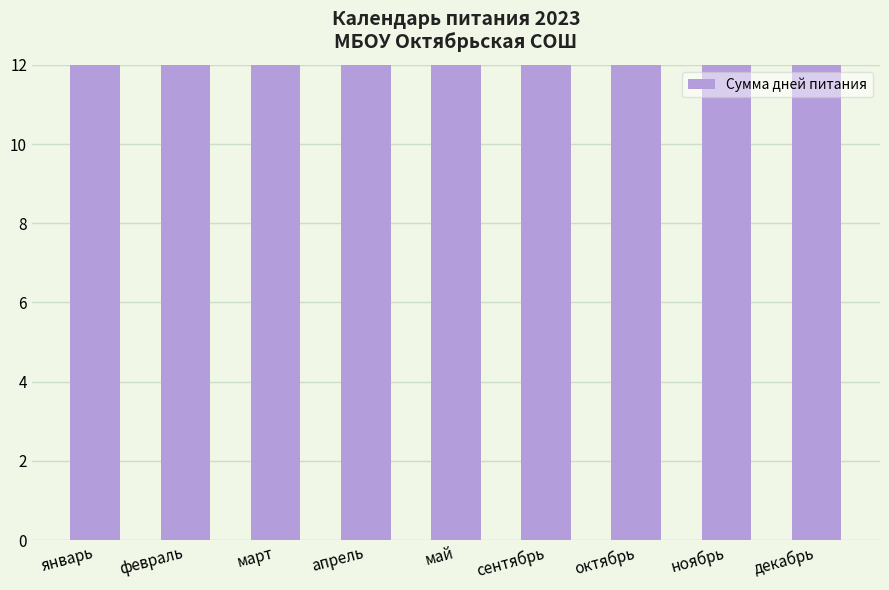

True or false: the data shows 20 at ноябрь.

True